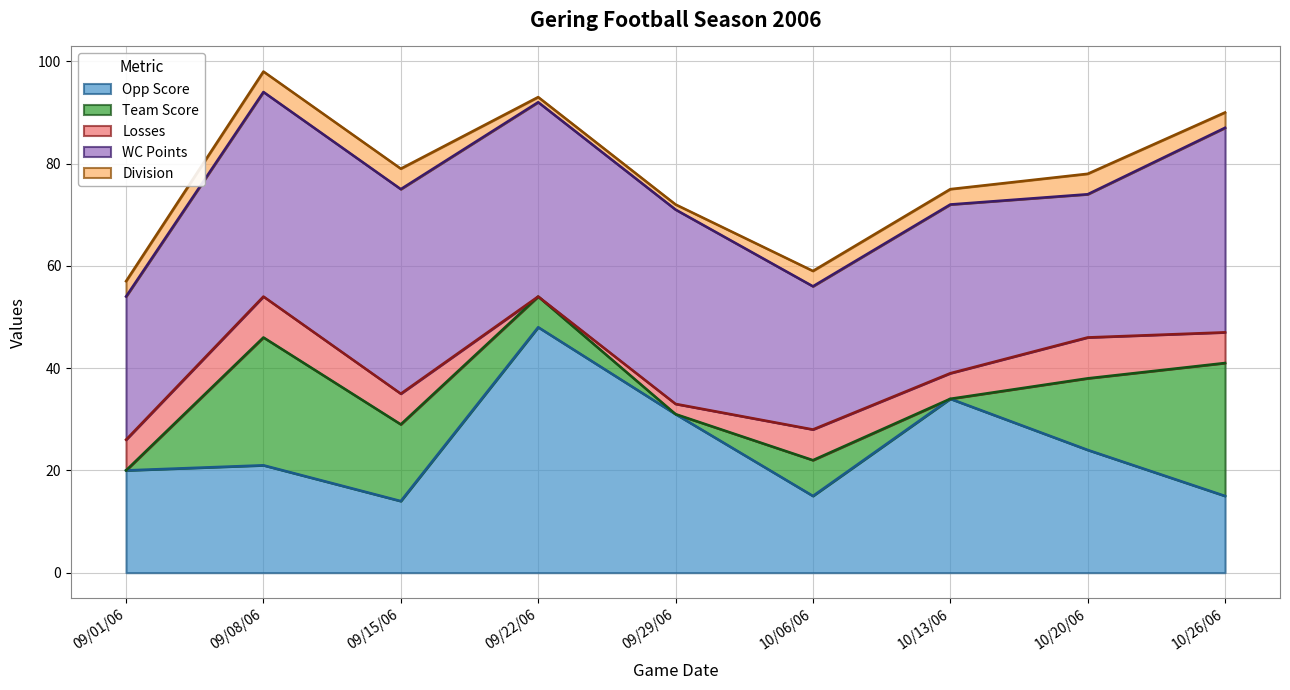

Rank the series at 09/01/06 from lowest to highest value.

Team Score, Division, Losses, Opp Score, WC Points